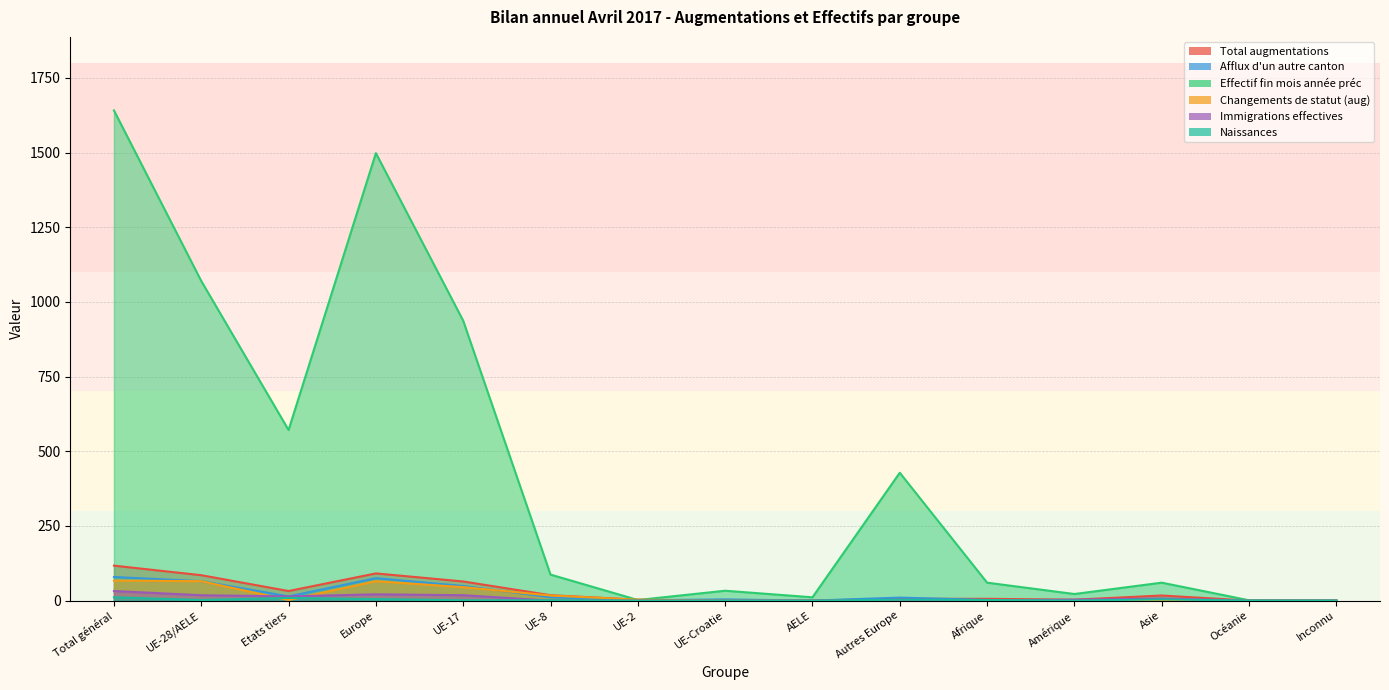

At which category does Afflux d'un autre canton reach its first local valley?

Etats tiers